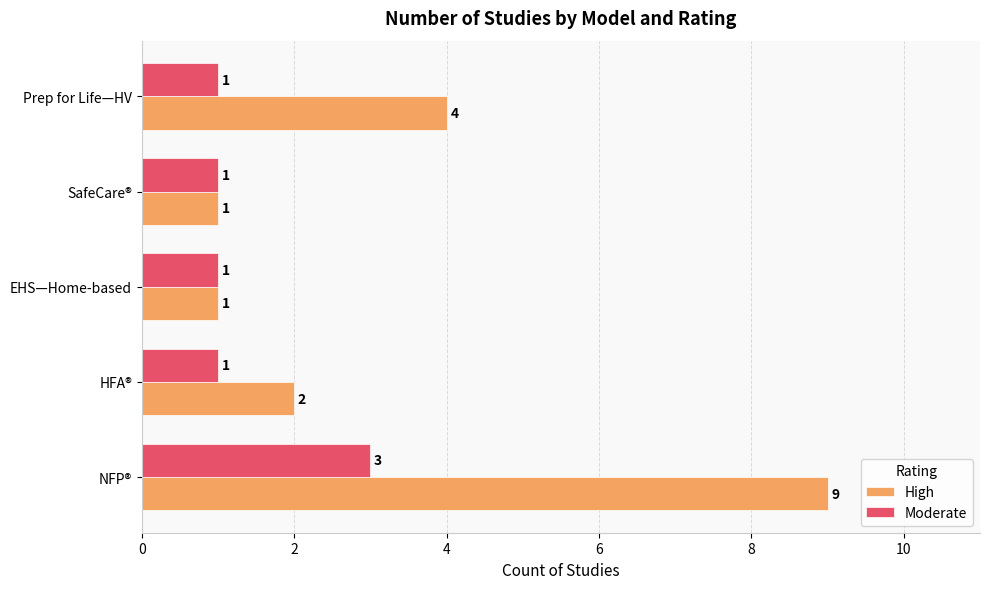

What is the average value of the High series?

3